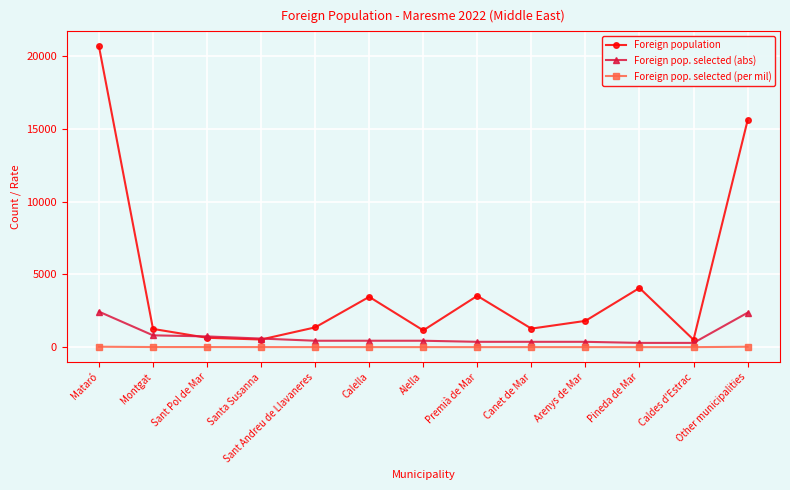

Rank the series by their maximum value, from highest to lowest.

Foreign population, Foreign pop. selected (abs), Foreign pop. selected (per mil)